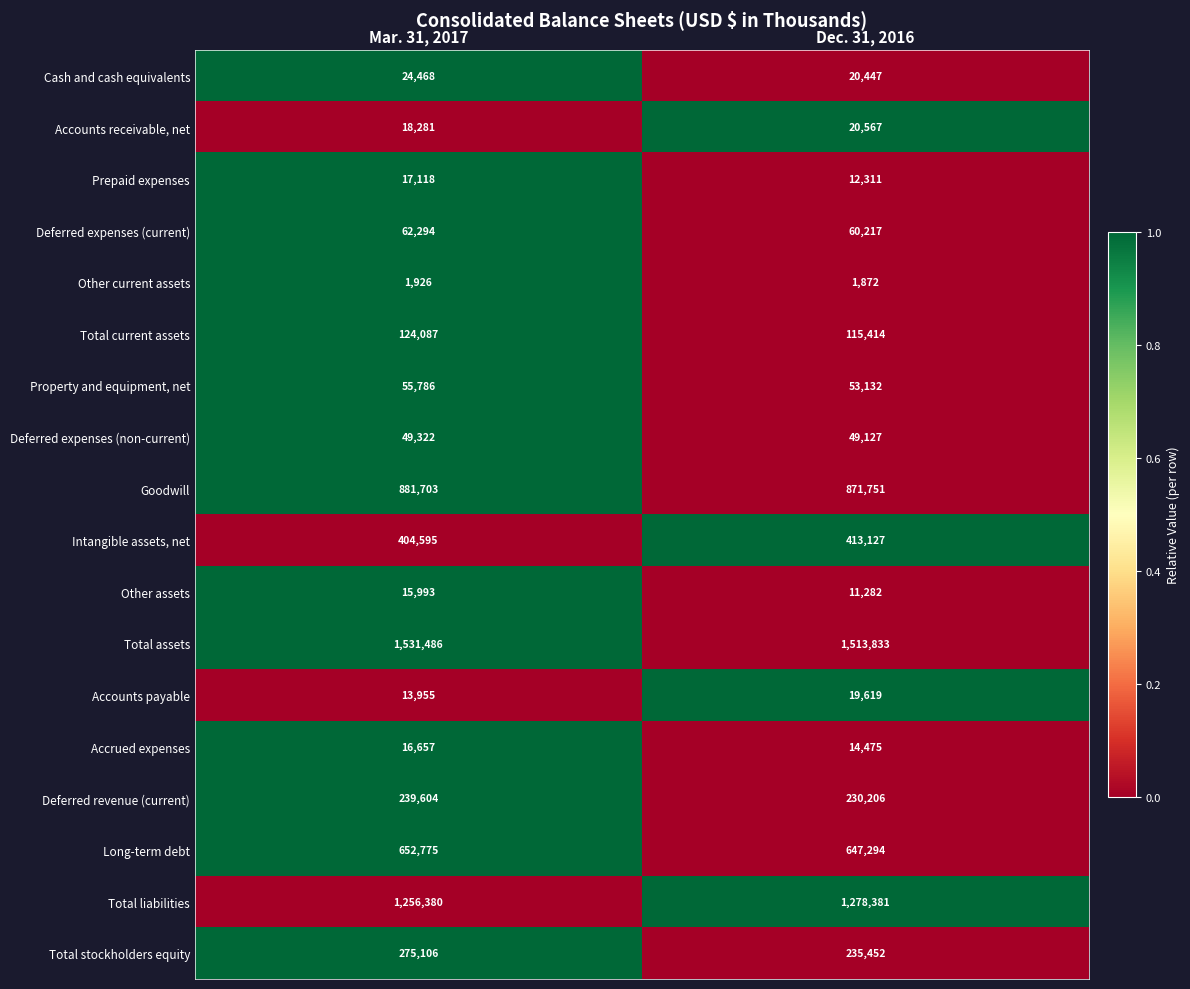

What is the total value across all series at Mar. 31, 2017?

5641536